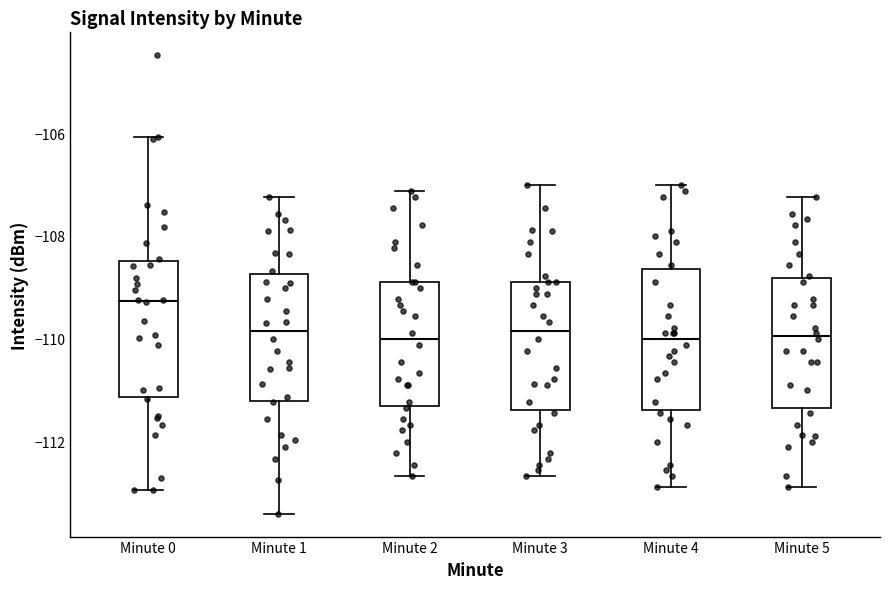

Which box has the highest median line?

Minute 0